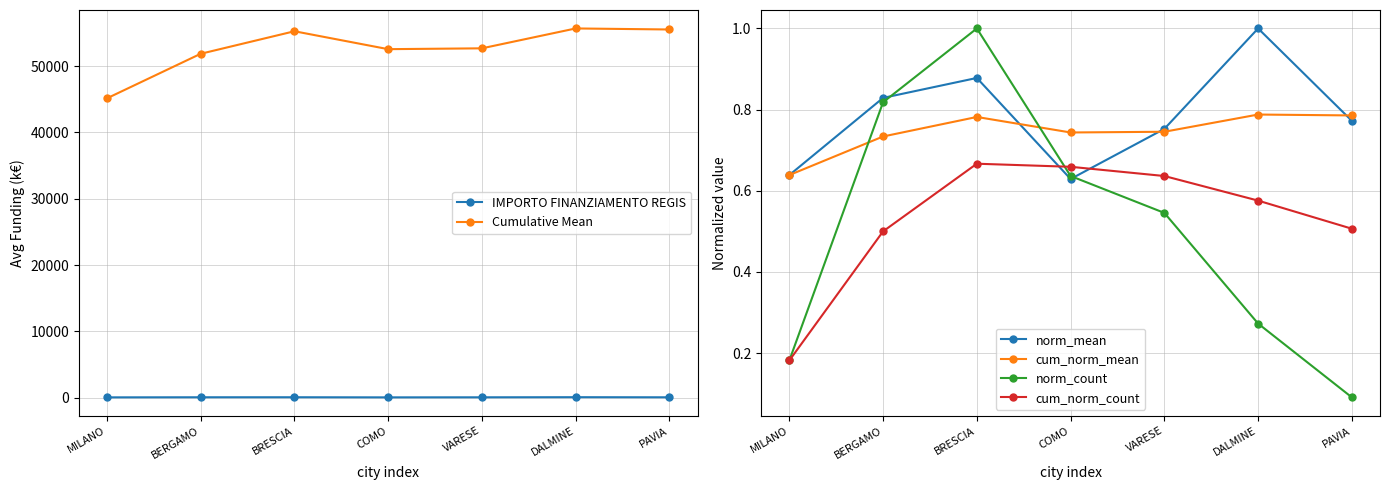

Which category has the lowest value in the cum_norm_count series?

MILANO